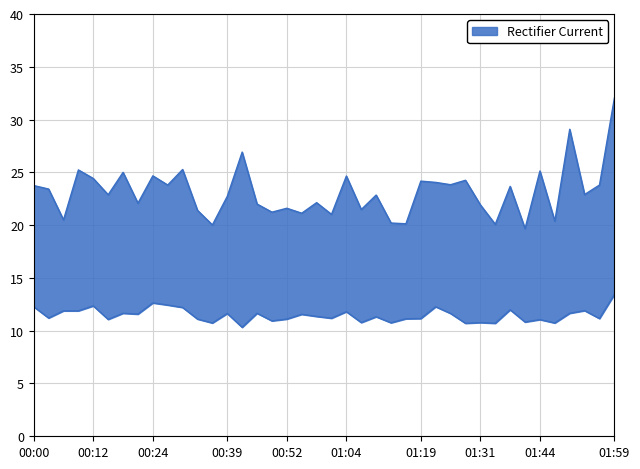

What is the minimum value for P2?

10.3